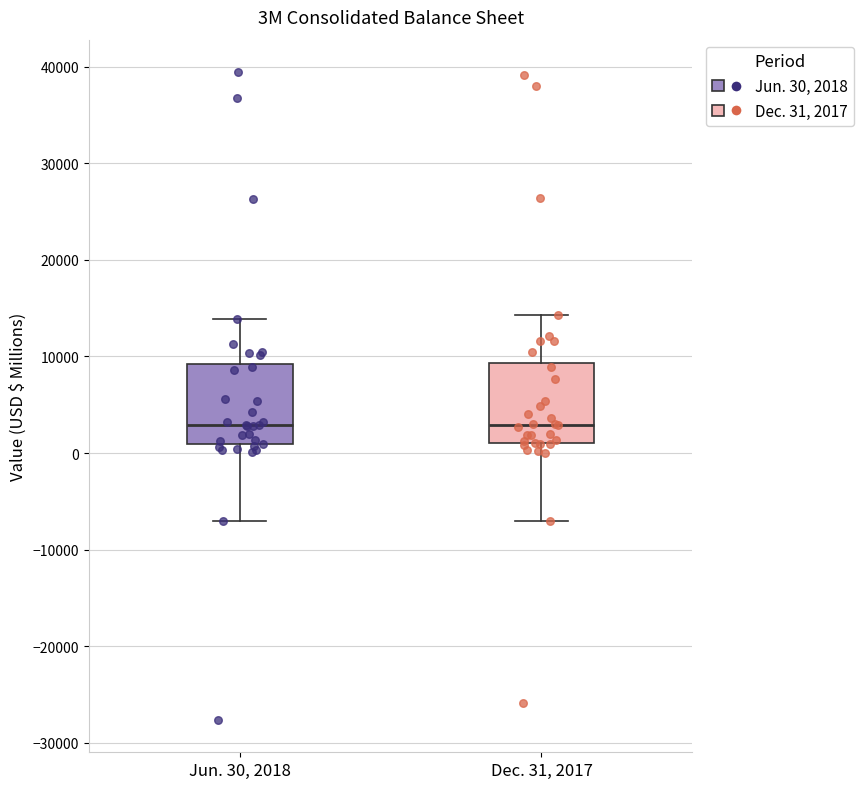

Reading left to right, read every box against the y-axis: the position of its median line, the range the box covers, and the ends of its whiskers. The values are not printed on the chart, so give them approximately, as read against the axis.

Jun. 30, 2018: median 3000, box 1000 to 9000, whiskers -7000 to 14000
Dec. 31, 2017: median 3000, box 1000 to 9000, whiskers -7000 to 14000